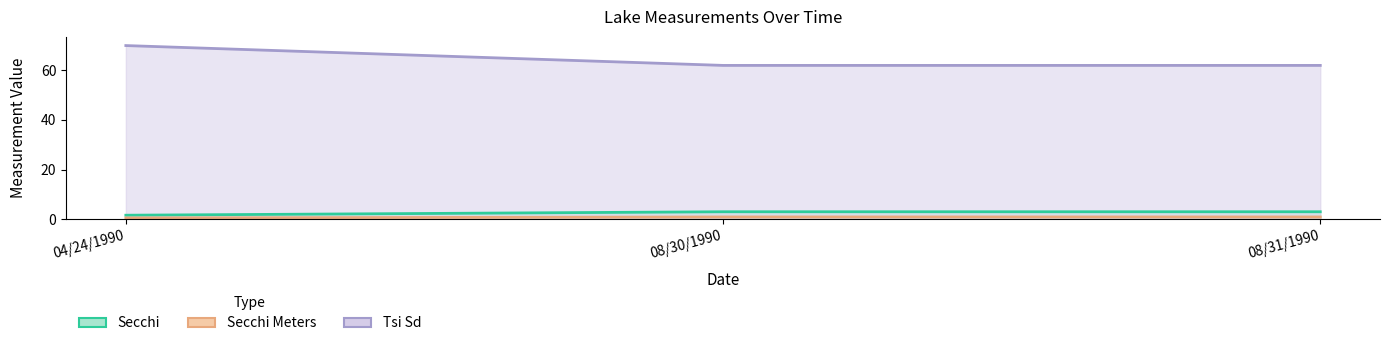

The value of Secchi at 08/30/1990 is 84.7. True or false?

False